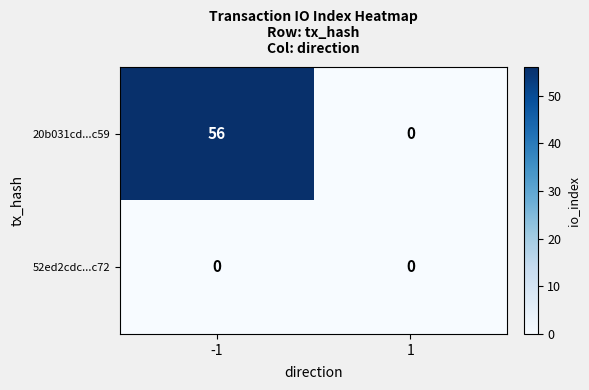

What is the difference between the 20b031cd...c59 values at -1 and 1?

56